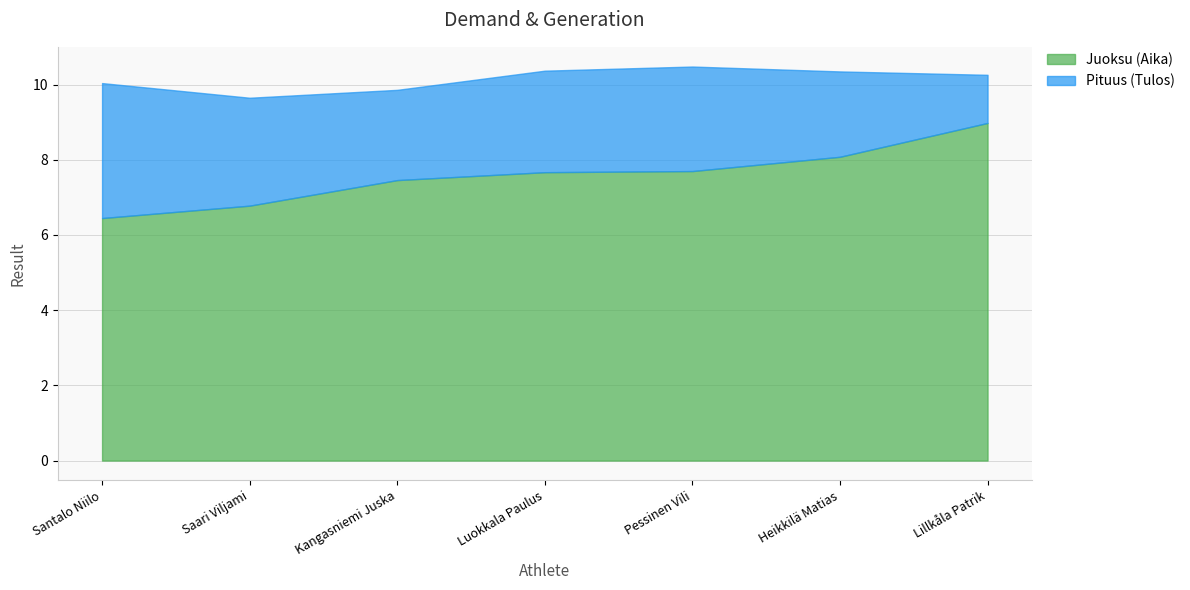

True or false: Pituus (Tulos) has a value of 2.3 at Heikkilä Matias.

True